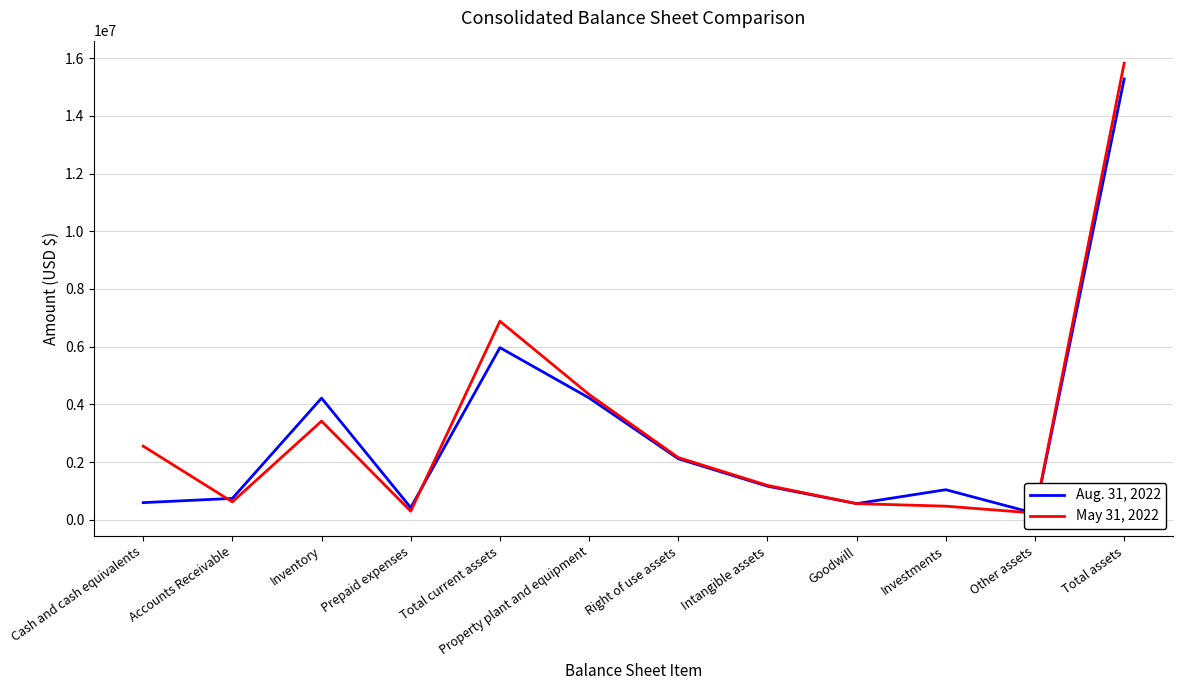

How many interior local valleys does the Aug. 31, 2022 series have?

3